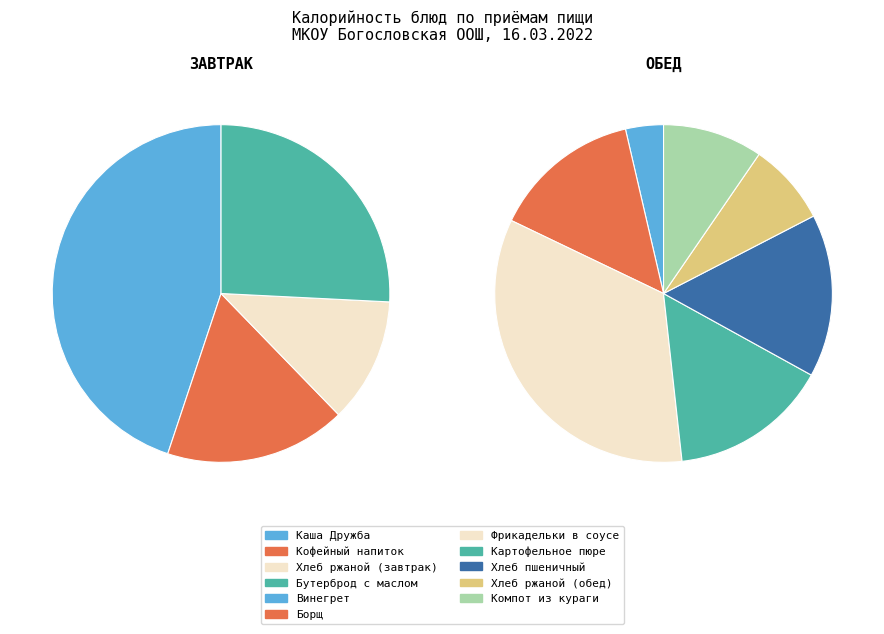

True or false: Каша Дружба accounts for 8% of the total.

False